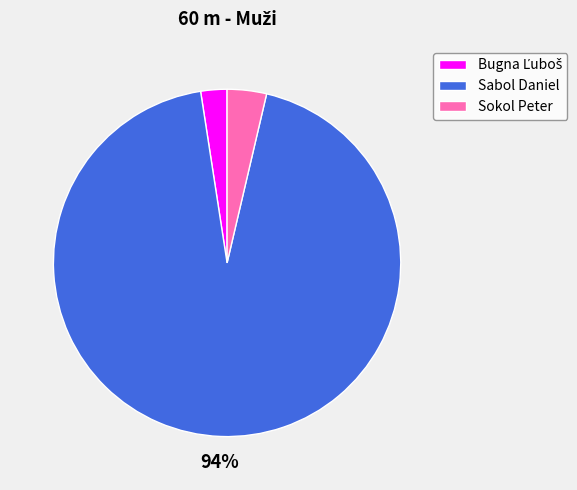

Is the sum of Sabol Daniel and Sokol Peter greater than half?

Yes